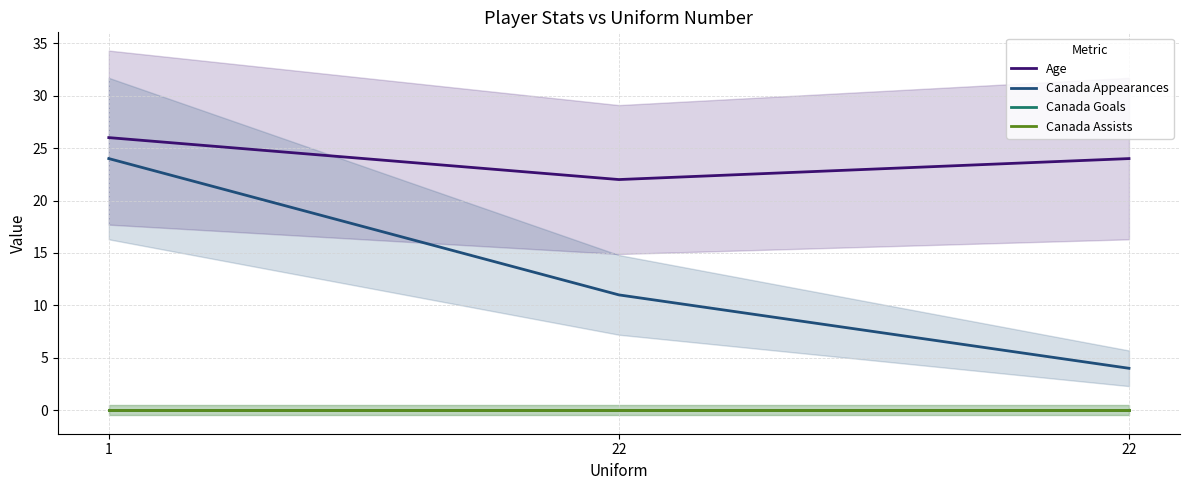

How many data points does each series have?

3